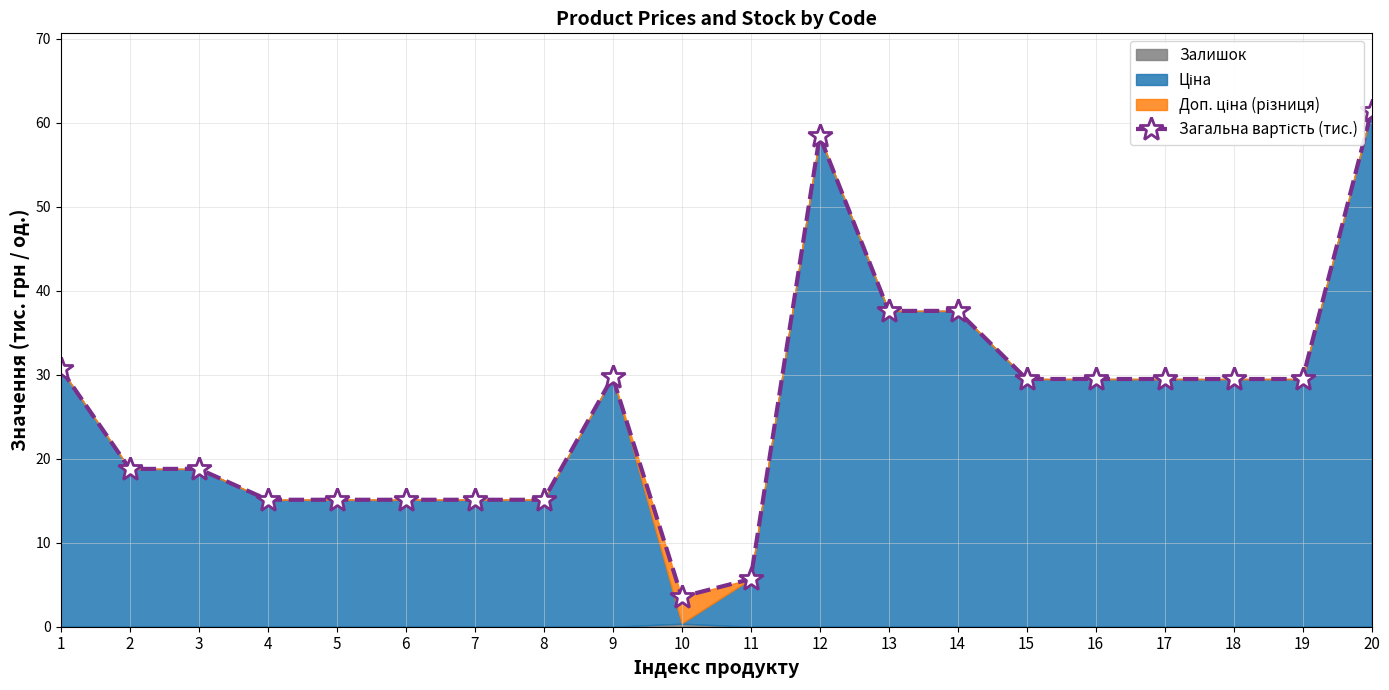

What is the average value?

26.3